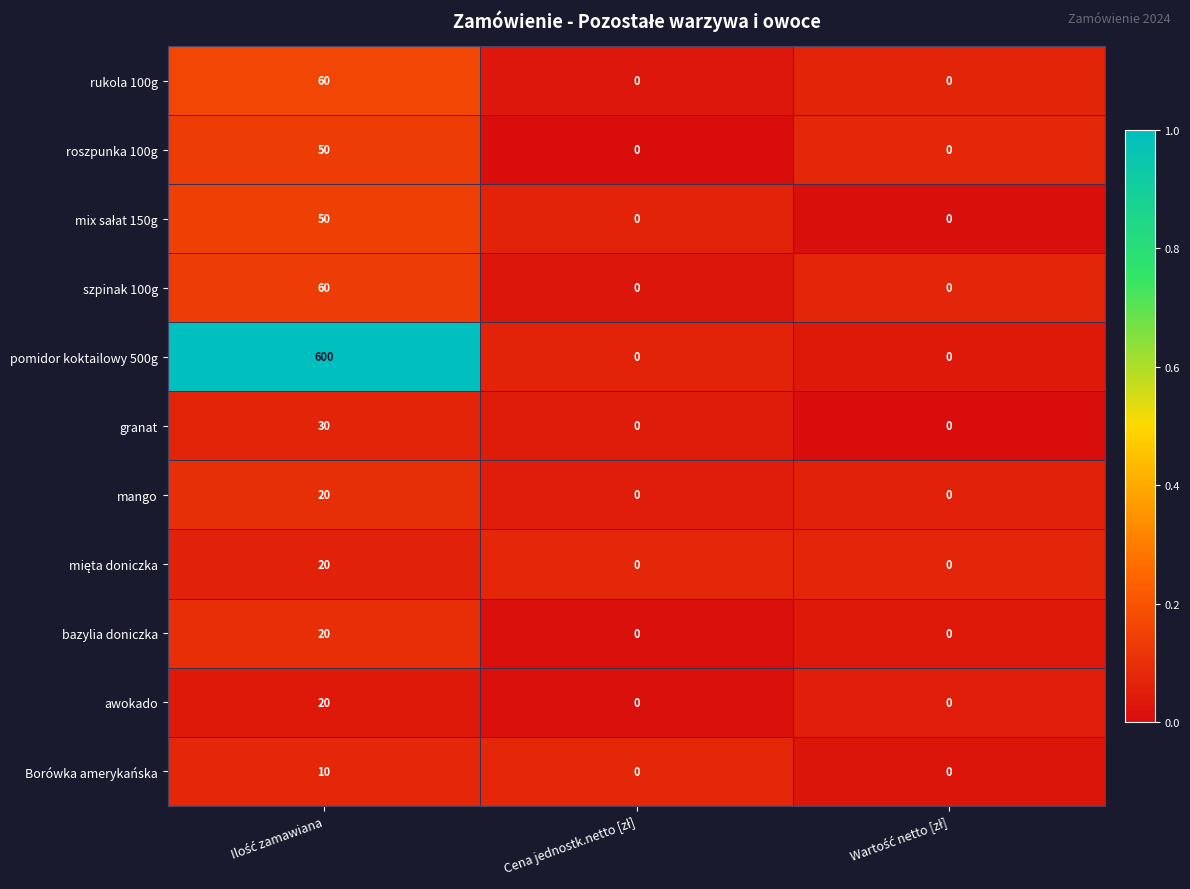

Which series has the widest spread of values?

pomidor koktailowy 500g